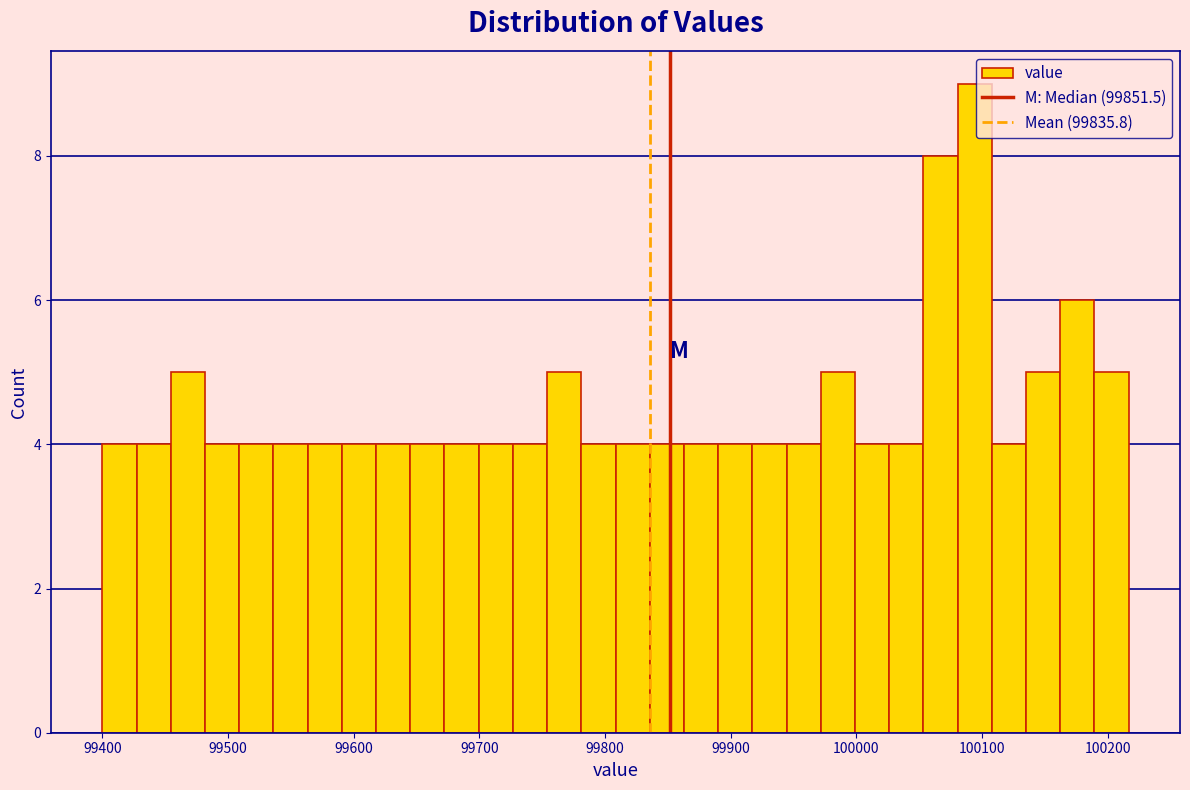

Read against the x-axis, roughly where is the centre of the tallest bar?

100090